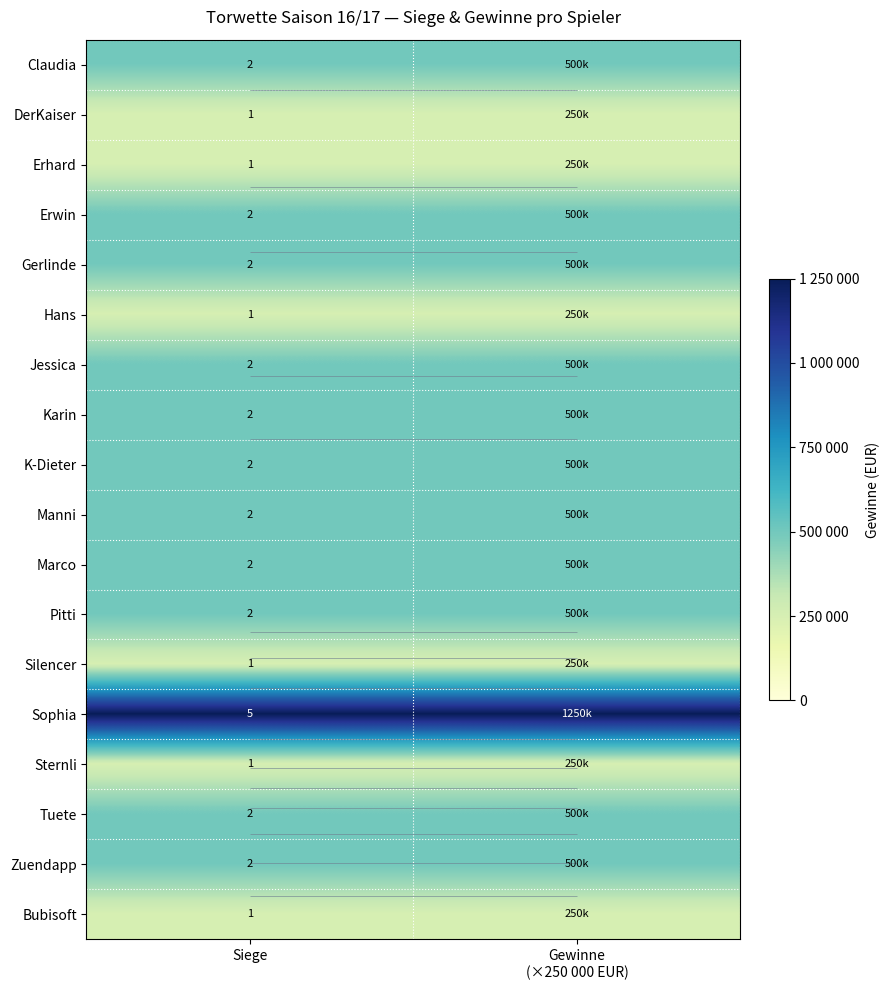

What is the sum of the Tuete values at Gewinne (×250 000 EUR) and Siege?

4